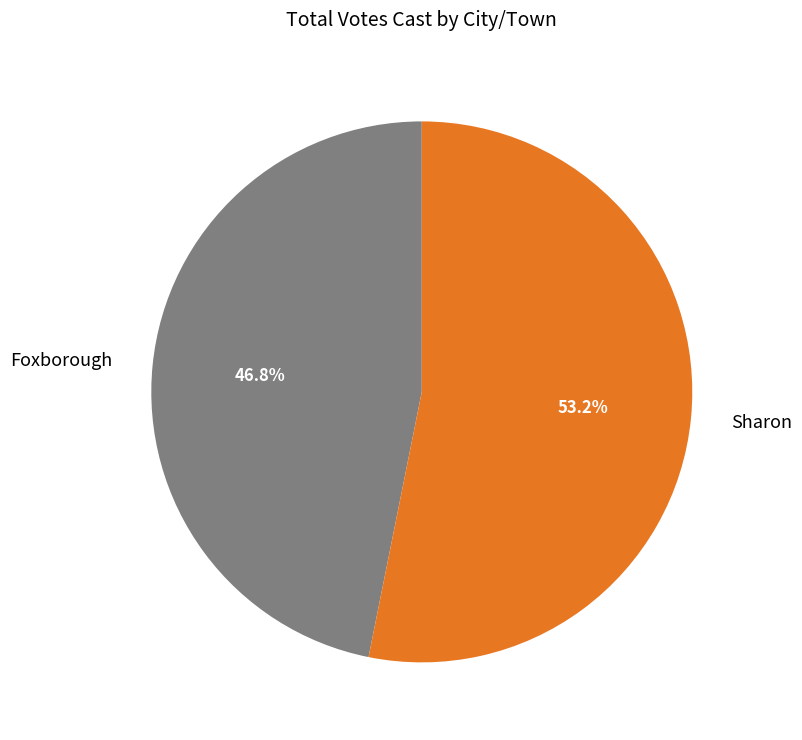

Combined, what portion of the pie is Foxborough and Sharon?

100.0%